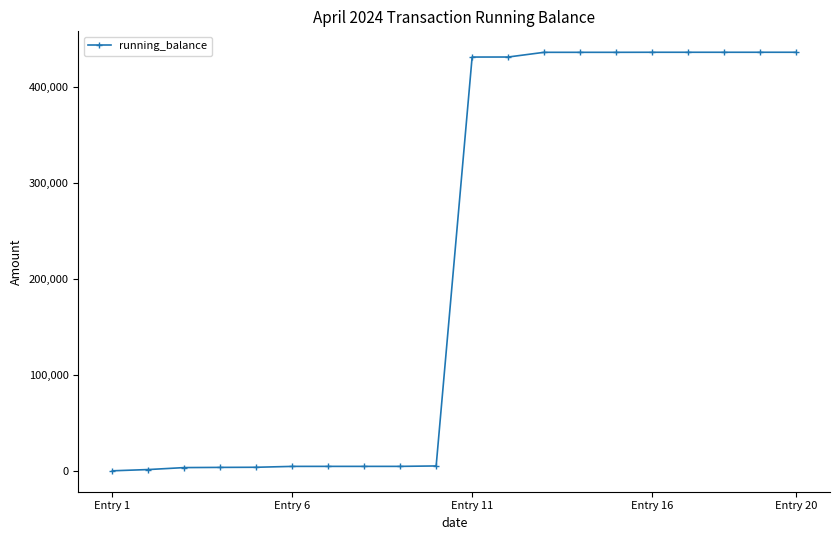

What is the sum of all values?

4392540.8